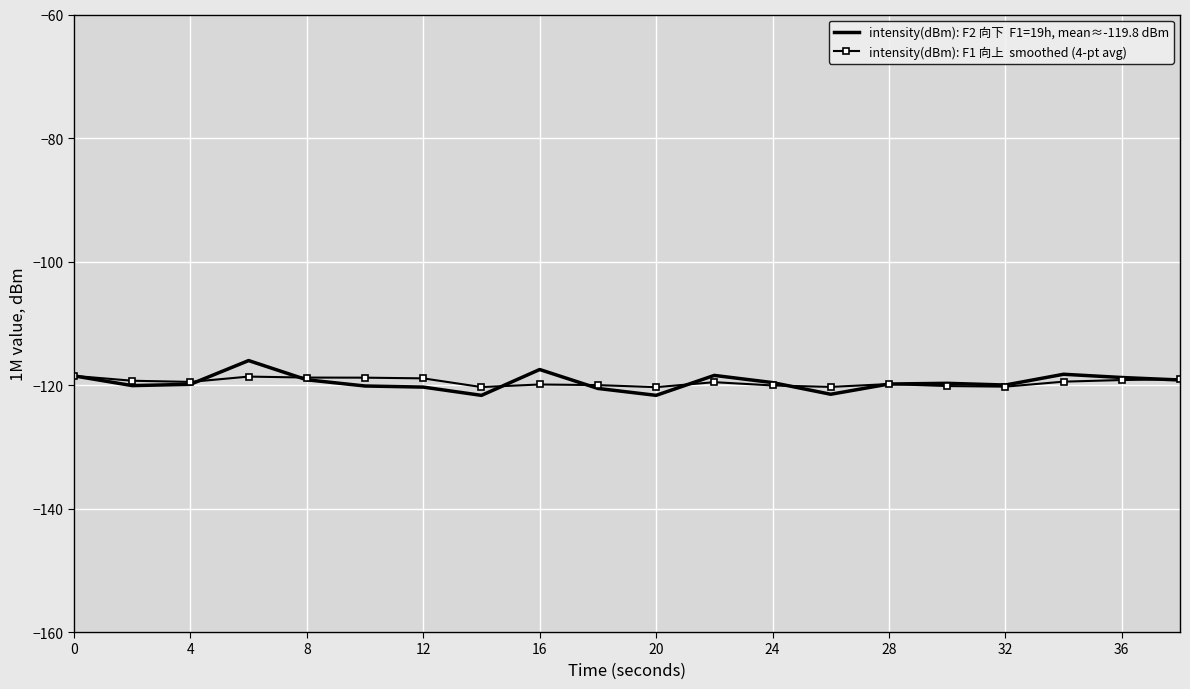

What is the smallest value displayed?

-121.7